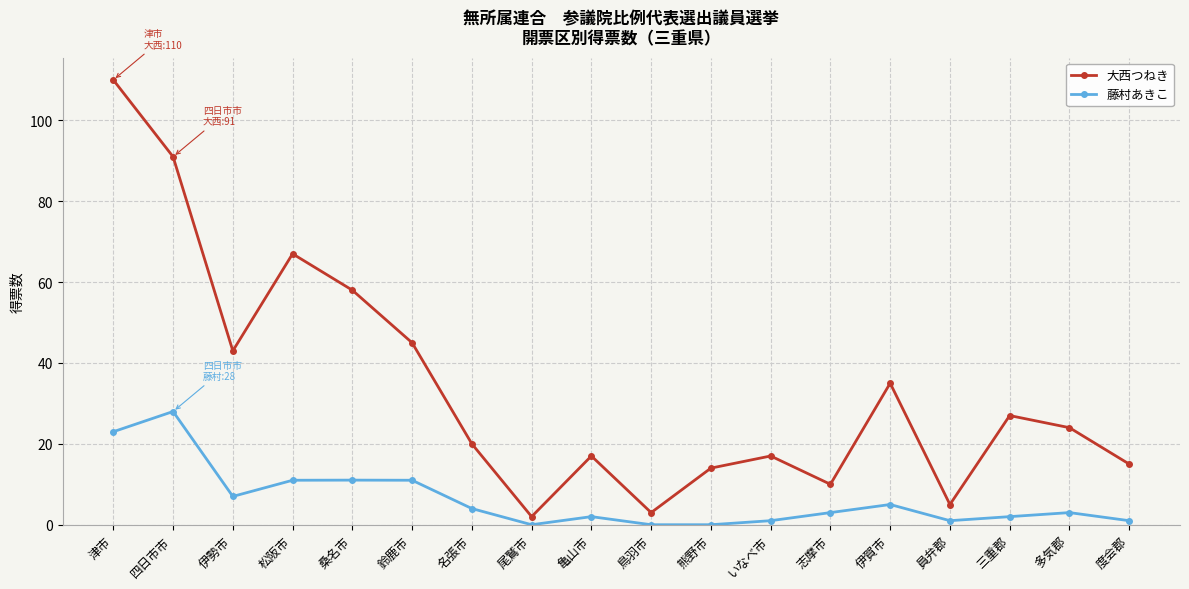

At how many categories does at least one series exceed 84?

2